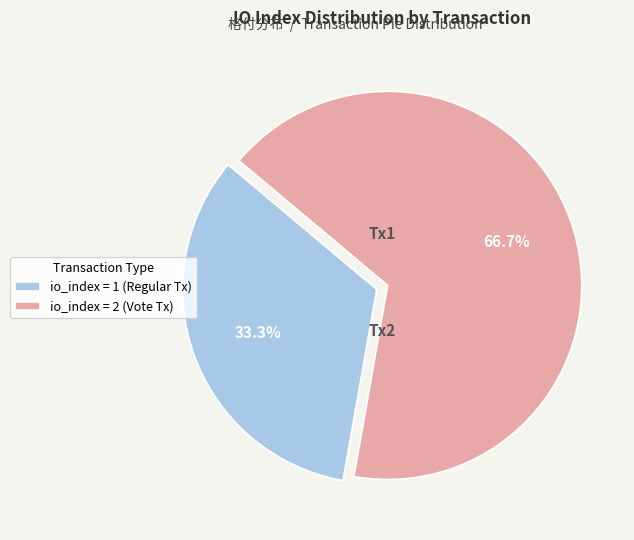

Do io_index = 1 (Regular Tx) and io_index = 2 (Vote Tx) together represent more than half of the pie?

Yes